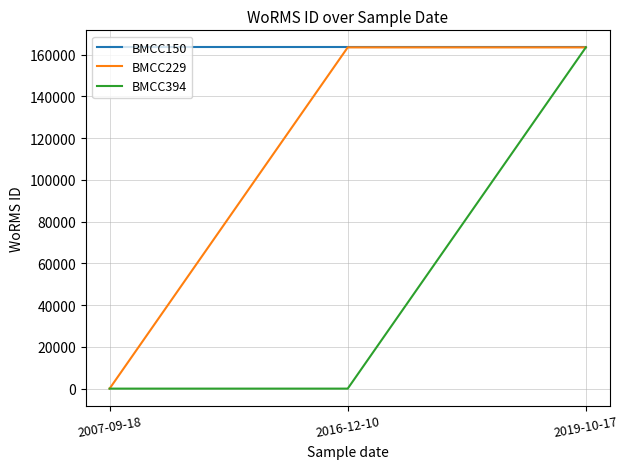

What is the difference between the highest and lowest values at 2007-09-18?

163489